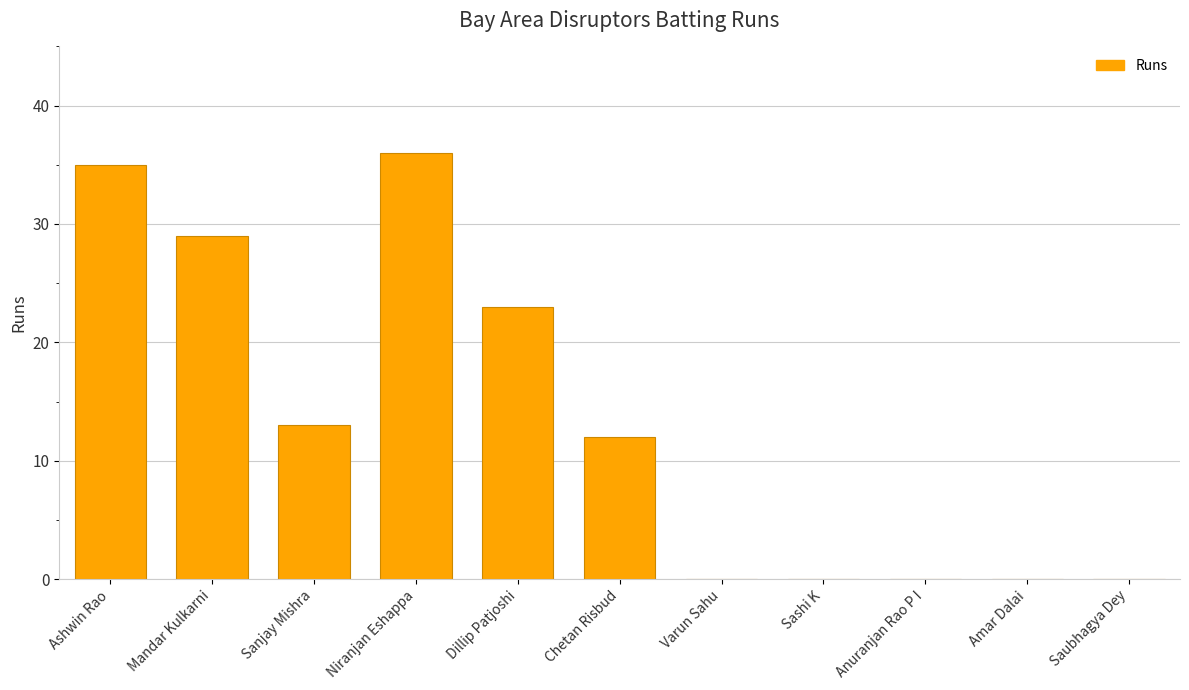

Are the bars horizontal?

No